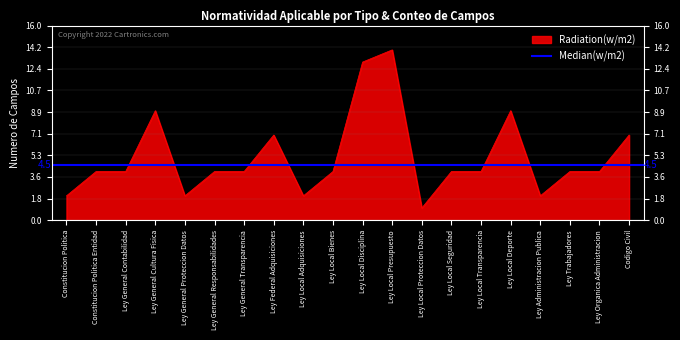

List the labels in order of value, largest first.

Ley Local Presupuesto, Ley Local Disciplina, Ley General Cultura Fisica, Ley Local Deporte, Ley Federal Adquisiciones, Codigo Civil, Constitucion Politica Entidad, Ley General Contabilidad, Ley General Responsabilidades, Ley General Transparencia, Ley Local Bienes, Ley Local Seguridad, Ley Local Transparencia, Ley Trabajadores, Ley Organica Administracion, Constitucion Politica, Ley General Proteccion Datos, Ley Local Adquisiciones, Ley Administracion Publica, Ley Local Proteccion Datos